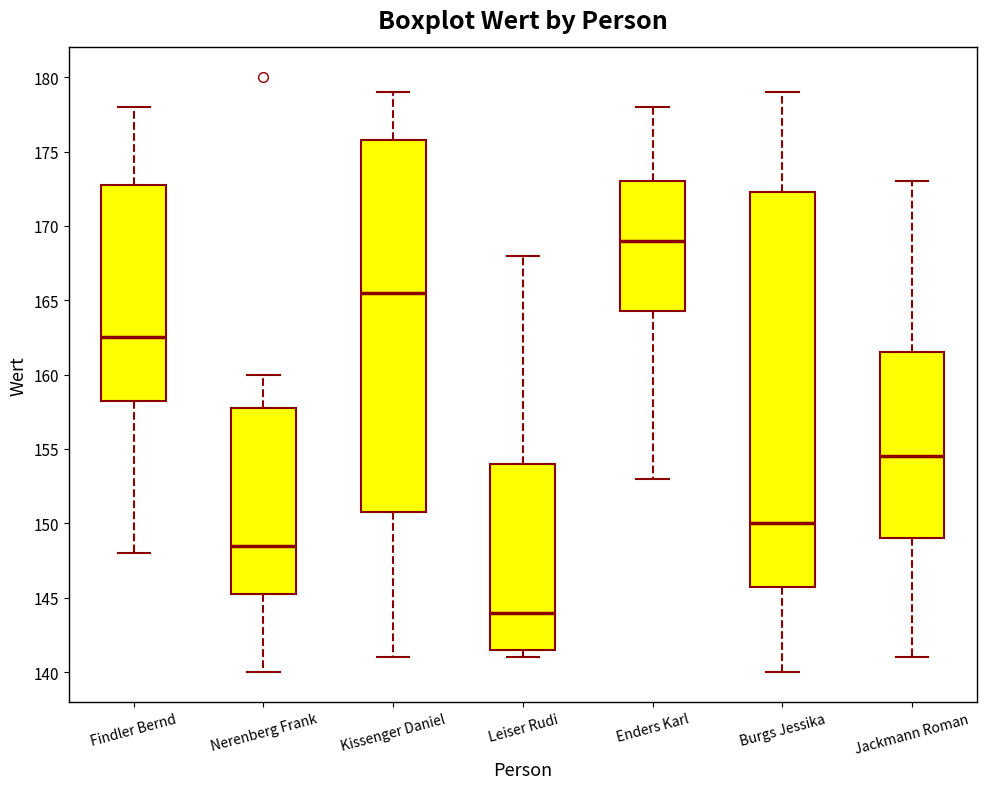

Reading left to right, transcribe this box plot: for each box, give where its median line is, the range the box spans, and where its two whiskers end, as read against the y-axis. The values are not printed on the chart, so give them approximately, as read against the axis.

Findler Bernd: median 162.5, box 158.5 to 173.0, whiskers 148.0 to 178.0
Nerenberg Frank: median 148.5, box 145.5 to 158.0, whiskers 140.0 to 160.0
Kissenger Daniel: median 165.5, box 151.0 to 176.0, whiskers 141.0 to 179.0
Leiser Rudi: median 144.0, box 141.5 to 154.0, whiskers 141.0 to 168.0
Enders Karl: median 169.0, box 164.5 to 173.0, whiskers 153.0 to 178.0
Burgs Jessika: median 150.0, box 146.0 to 172.5, whiskers 140.0 to 179.0
Jackmann Roman: median 154.5, box 149.0 to 161.5, whiskers 141.0 to 173.0